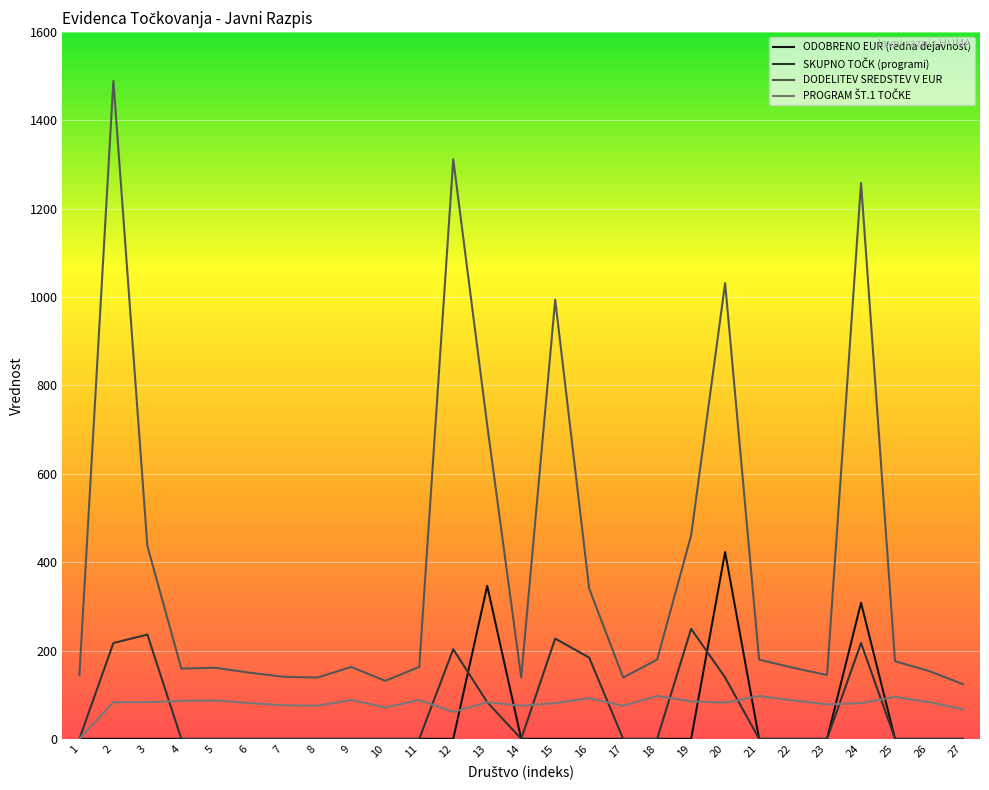

At which category is the sum across all series the highest?

24